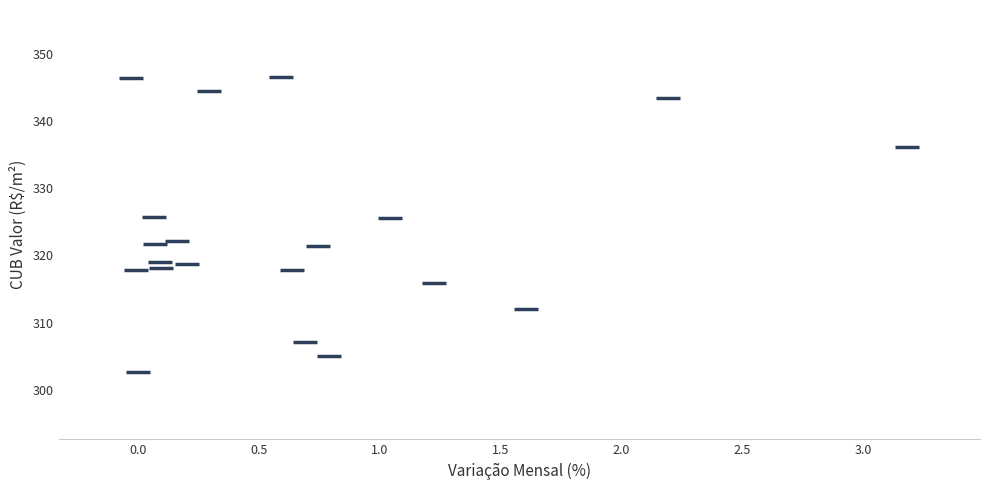

What is the range of X values (max minus min)?

3.2